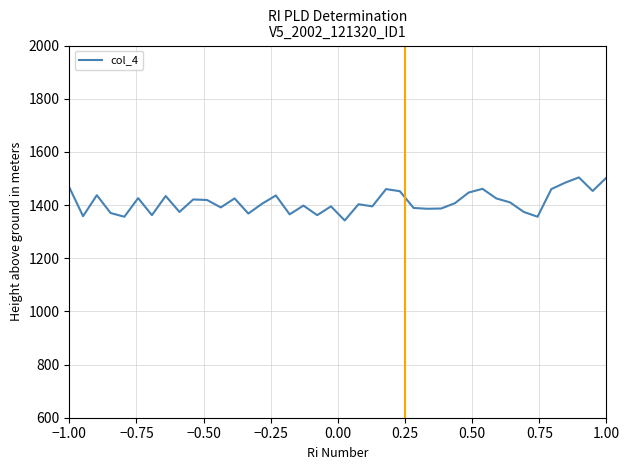

What is the maximum value shown in the chart?

1504